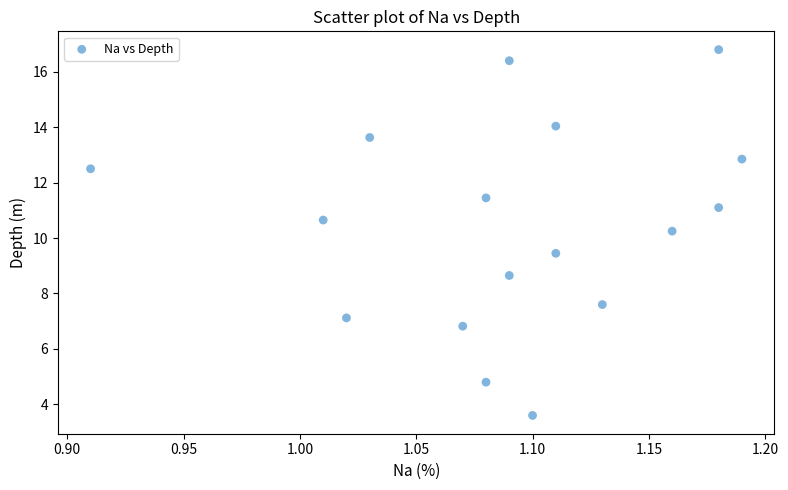

What is the range of Y values (max minus min)?

13.2